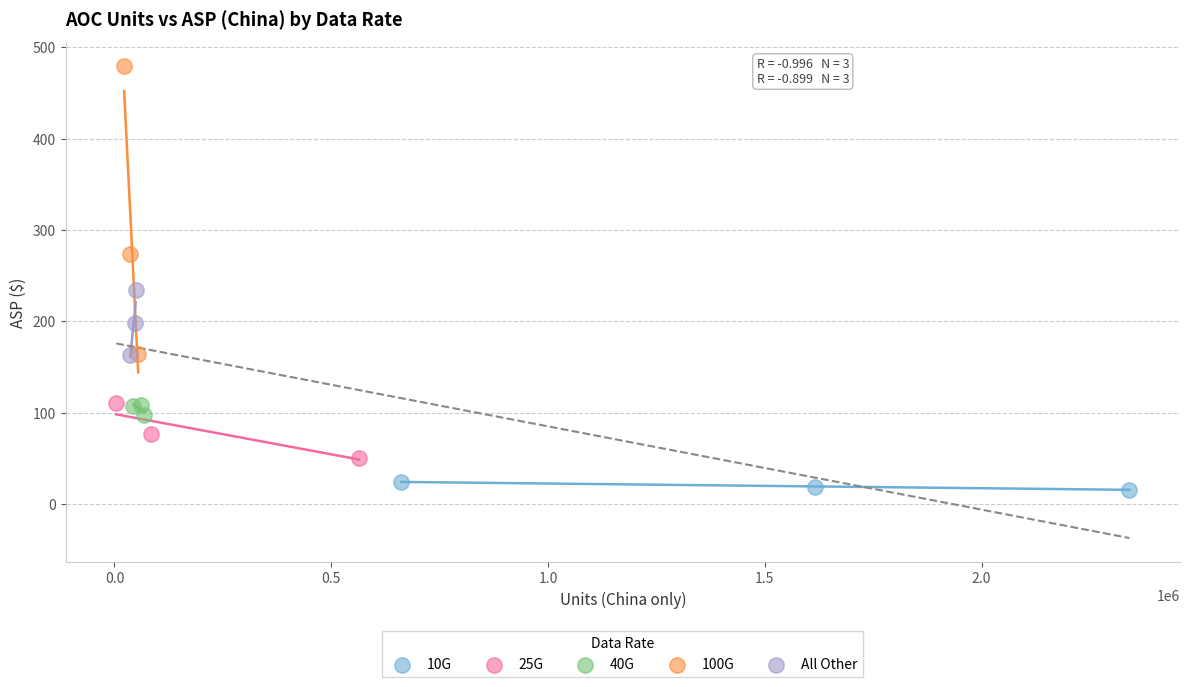

Which series contains the highest Y value?

100G